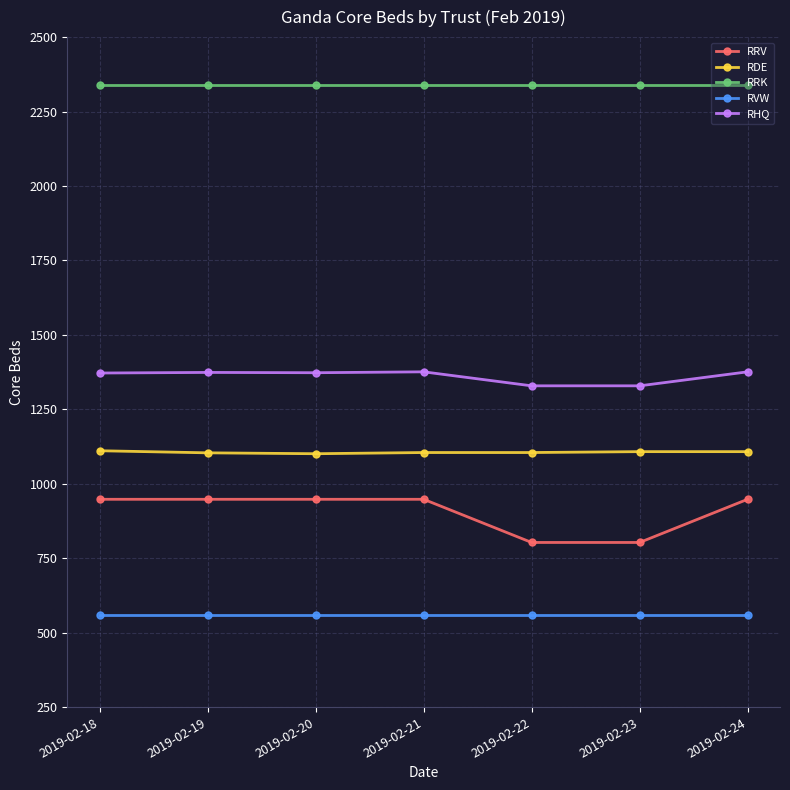

Count the RRV values in the range 803 to 948.

7